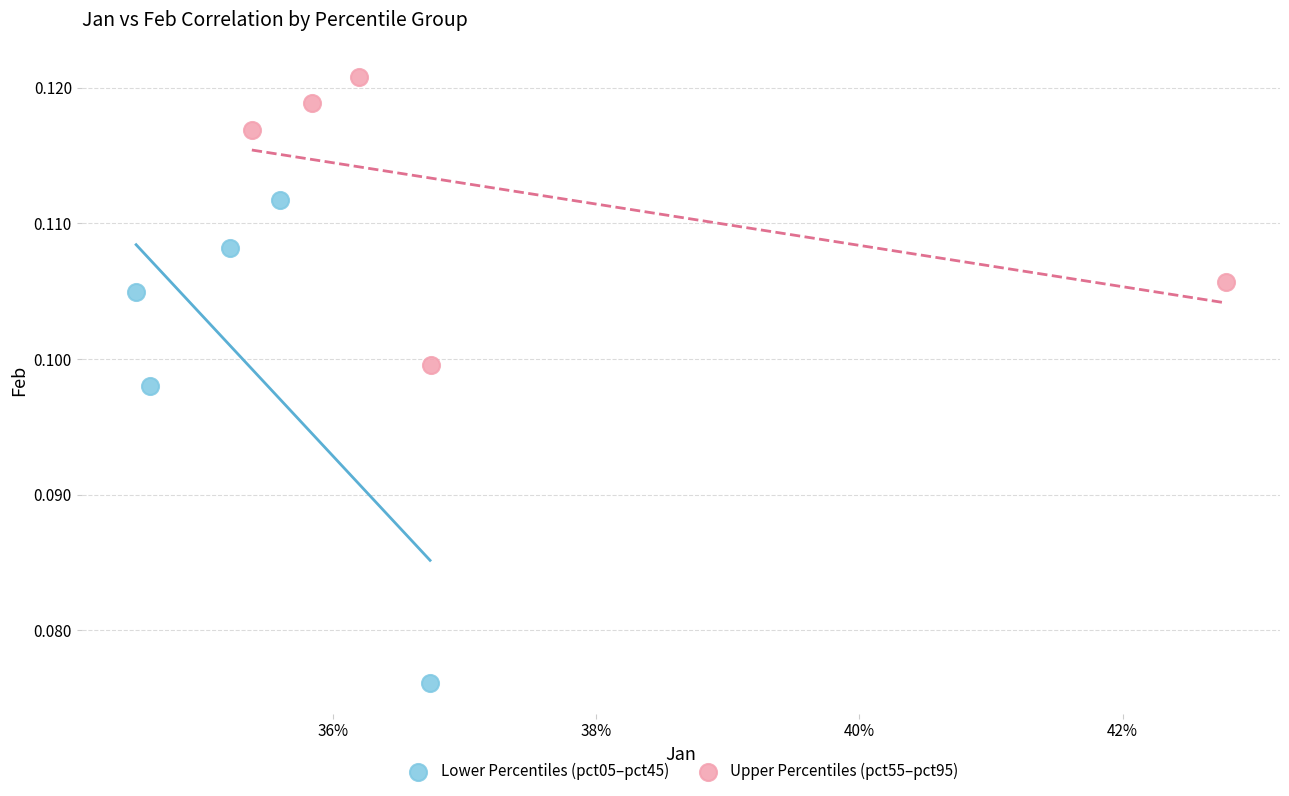

Which series has the largest Y range (max minus min)?

Lower Percentiles (pct05–pct45)